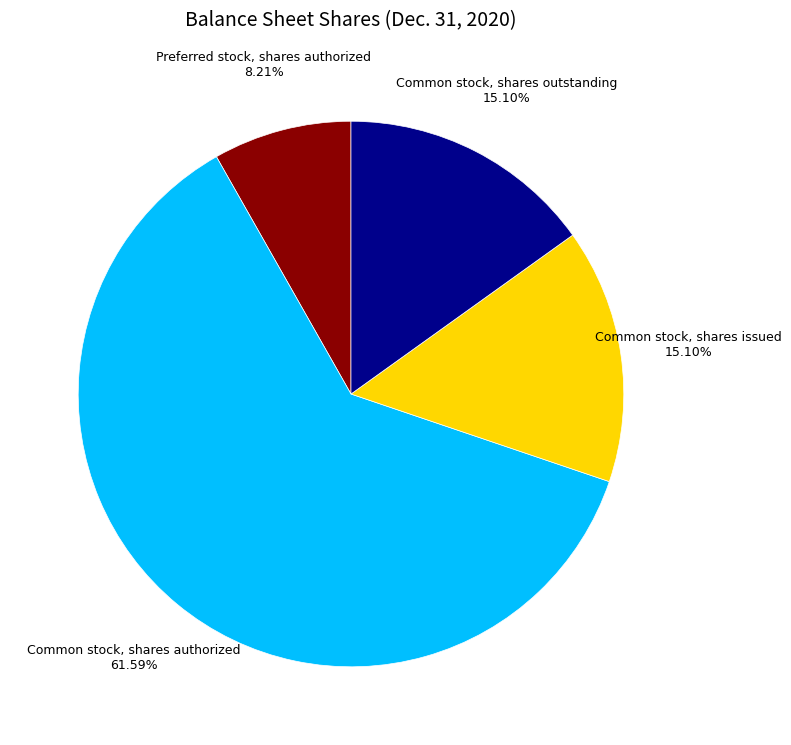

Which category has the biggest portion of the pie?

Common stock, shares authorized